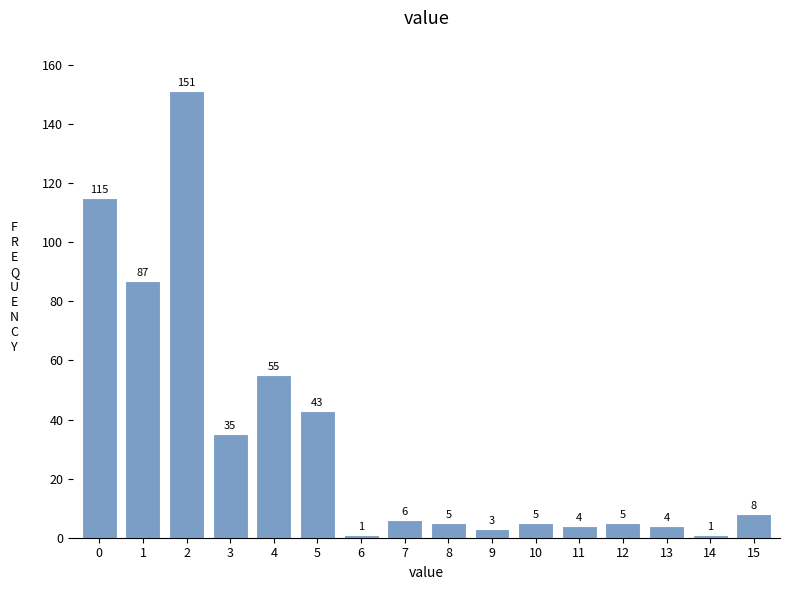

Reading right to left, what are all the values shown in this chart?

15=8	14=1	13=4	12=5	11=4	10=5	9=3	8=5	7=6	6=1	5=43	4=55	3=35	2=151	1=87	0=115